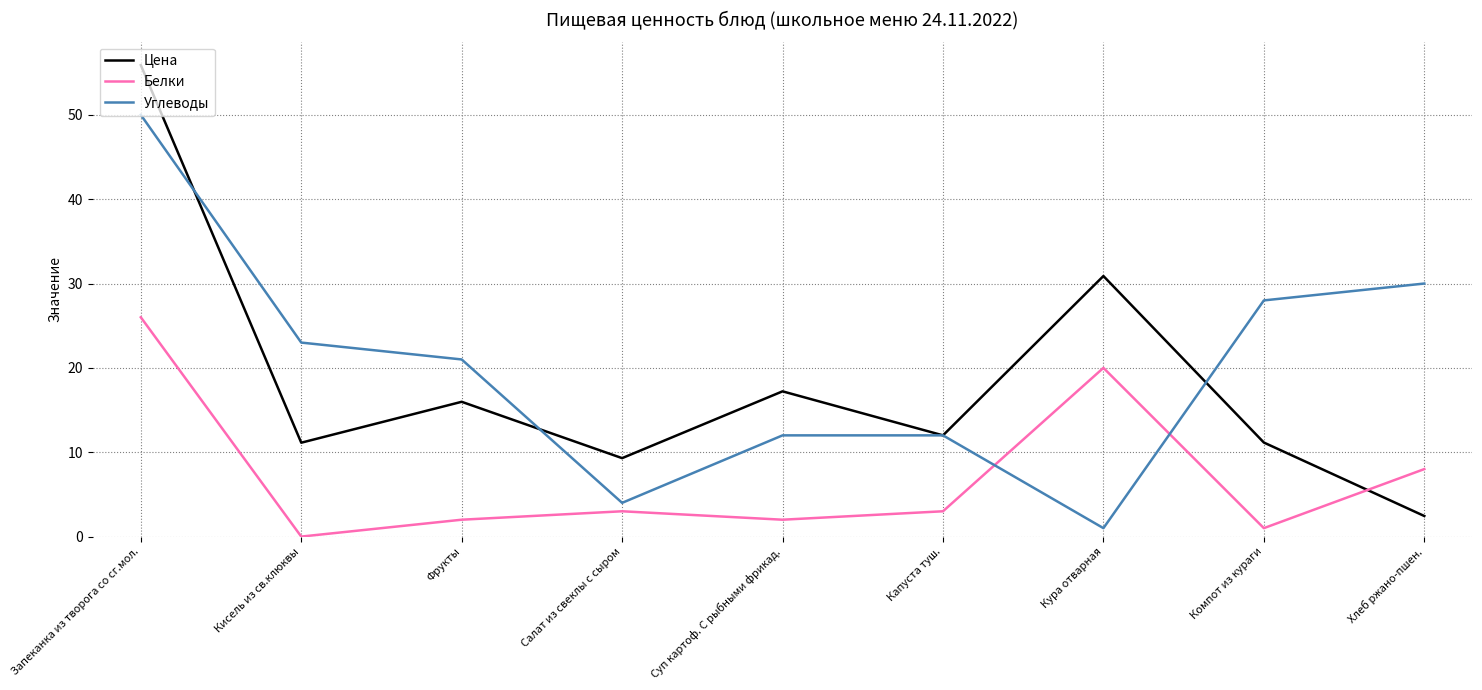

Which series ends up on top after the final intersection of Углеводы and Цена?

Углеводы